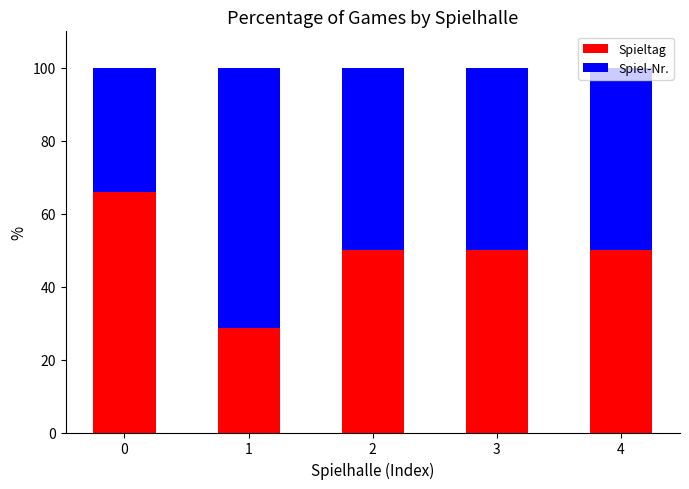

What is the average value of the Spieltag series?

48.9